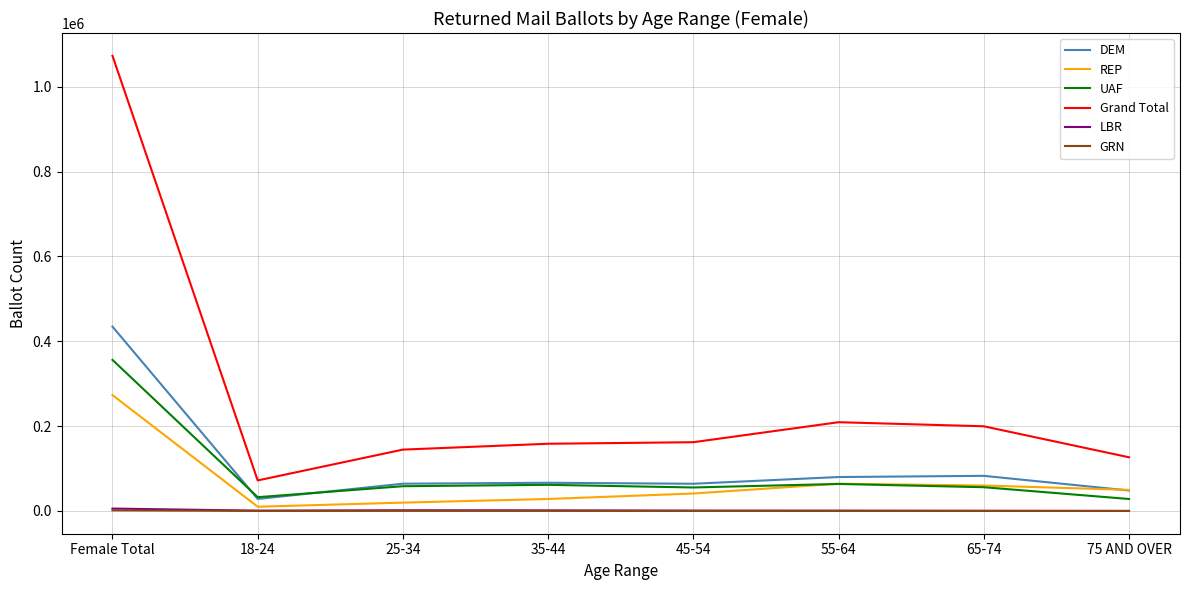

At which category does the chart reach its peak across all series?

Female Total